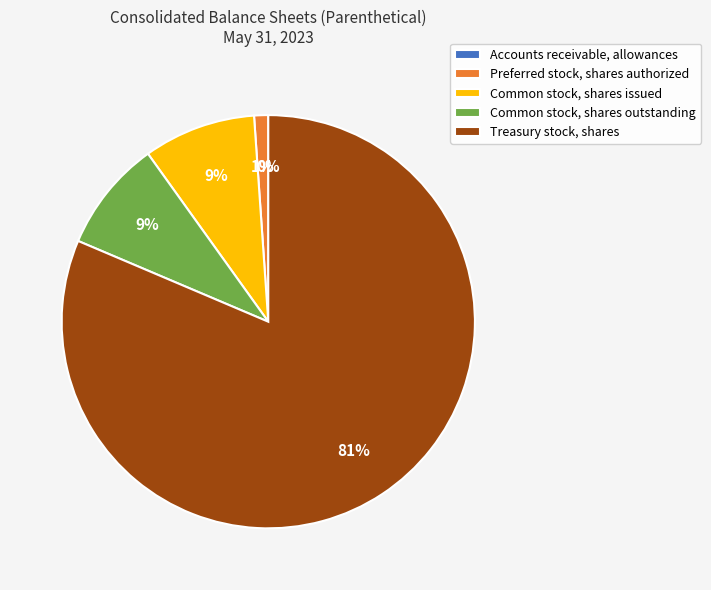

To the nearest percent, what percentage of the pie is Preferred stock, shares authorized?

1%